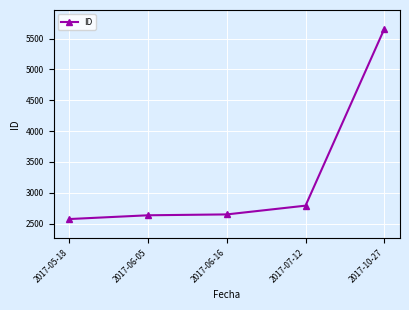

Between 2017-10-27 and 2017-06-16, which is larger?

2017-10-27